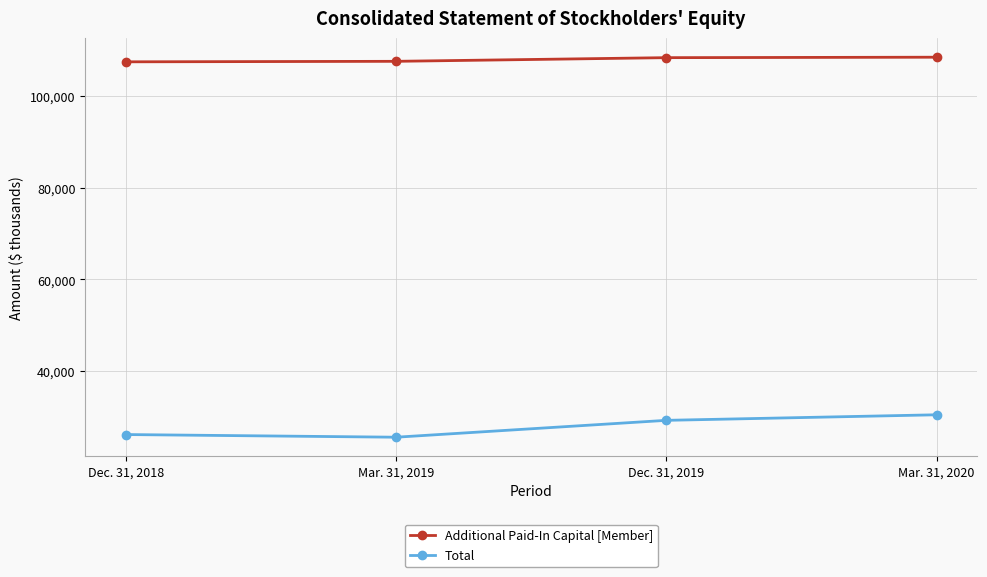

What is the spread (max minus min) of values at Dec. 31, 2018?

81415